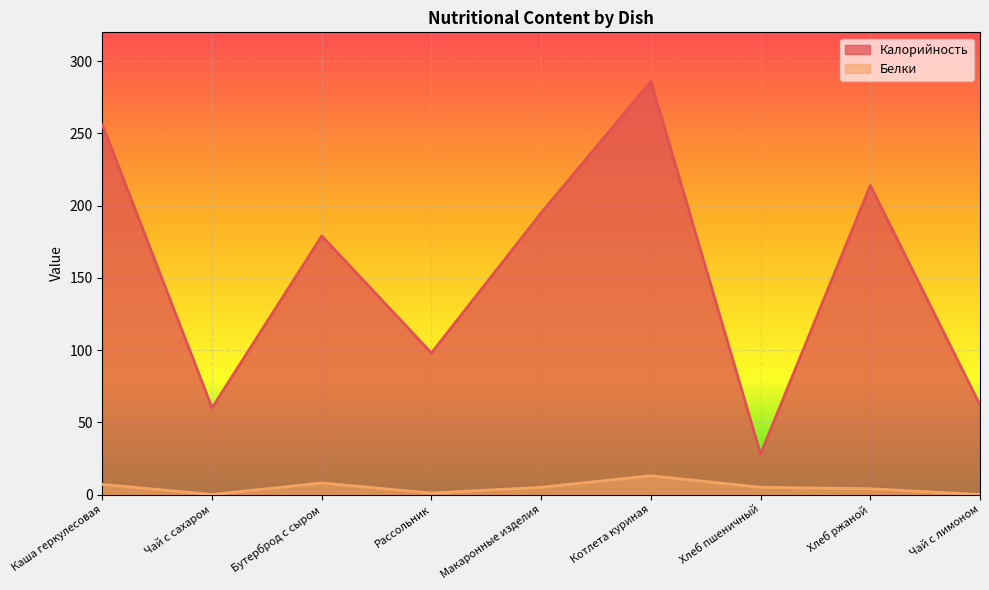

Does the chart display data point markers on the line(s)?

No